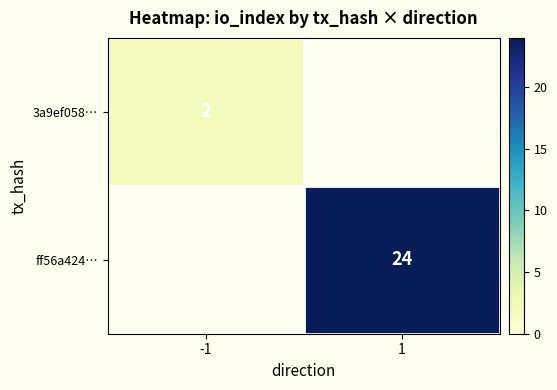

The value of ff56a424… at 1 is 24. True or false?

True